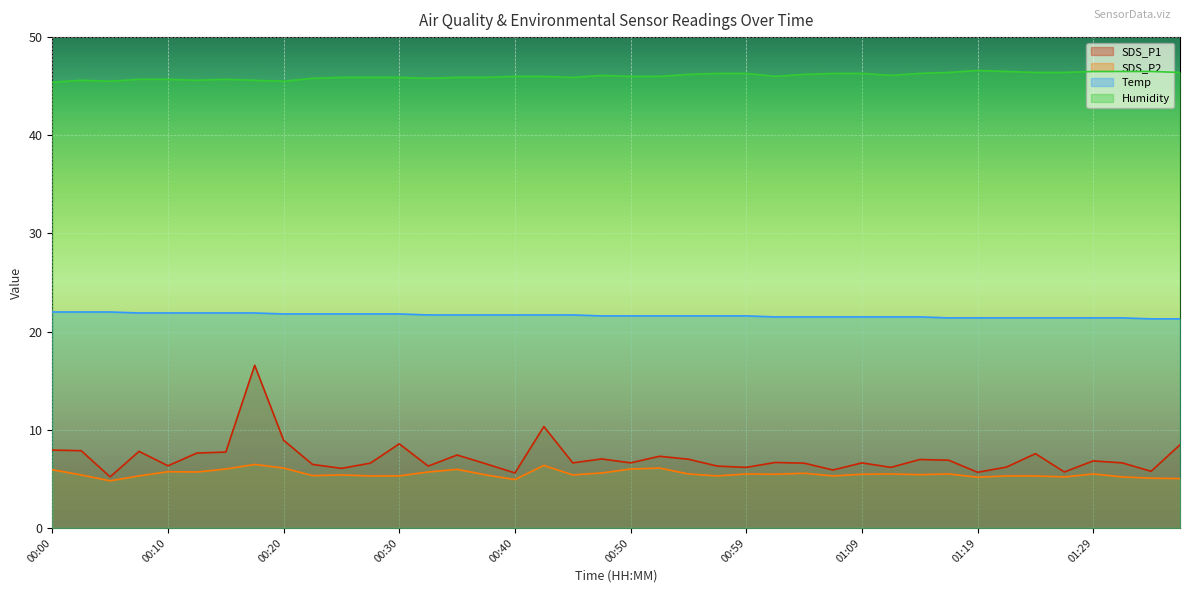

True or false: SDS_P2 and Humidity cross at least once.

False